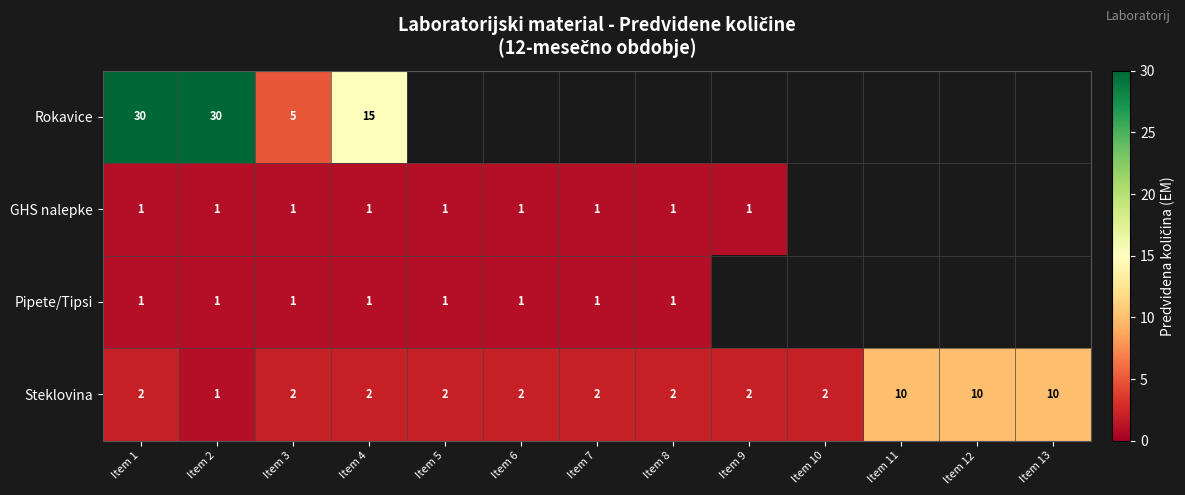

At which category is the sum across all series the highest?

Item 1